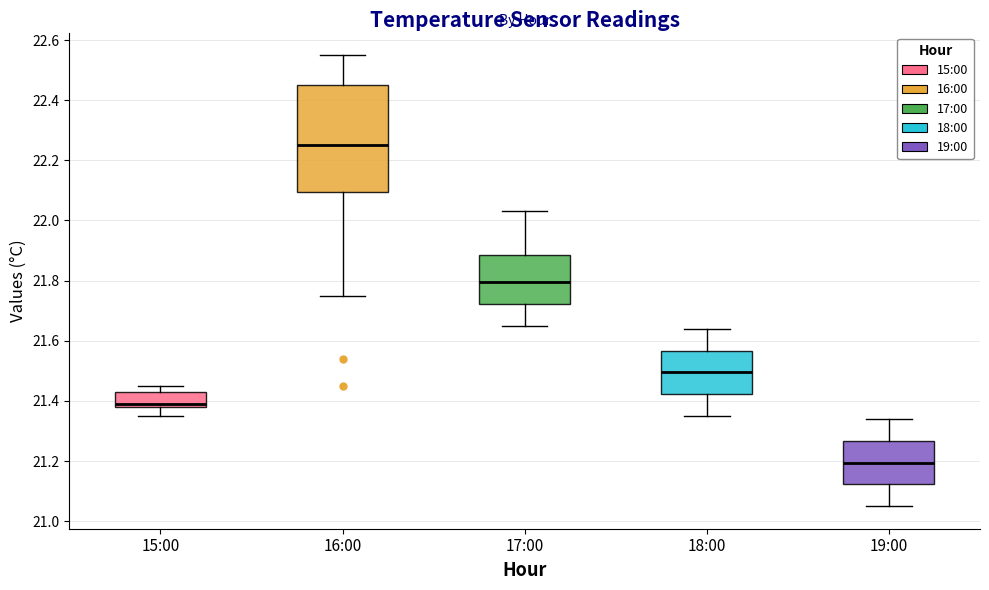

Reading left to right, transcribe this box plot: for each box, give where its median line is, the range the box spans, and where its two whiskers end, as read against the y-axis. The values are not printed on the chart, so give them approximately, as read against the axis.

15:00: median 21.40, box 21.38 to 21.44, whiskers 21.36 to 21.46
16:00: median 22.26, box 22.10 to 22.46, whiskers 21.76 to 22.56
17:00: median 21.80, box 21.72 to 21.88, whiskers 21.66 to 22.04
18:00: median 21.50, box 21.42 to 21.56, whiskers 21.36 to 21.64
19:00: median 21.20, box 21.12 to 21.26, whiskers 21.06 to 21.34